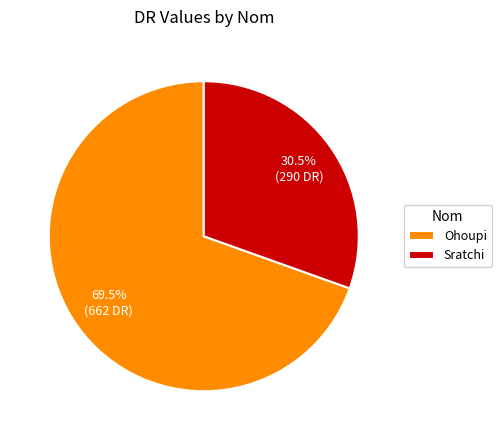

What portion of the pie excludes Sratchi?

69.5%